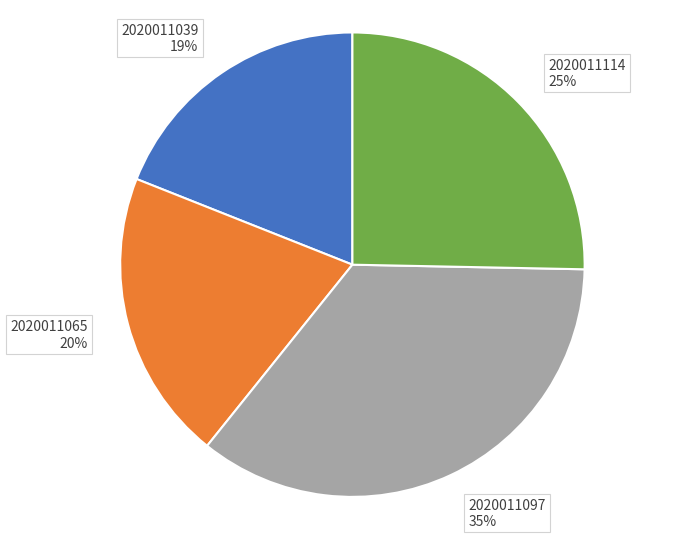

Is the sum of 2020011097 and 2020011065 greater than half?

Yes